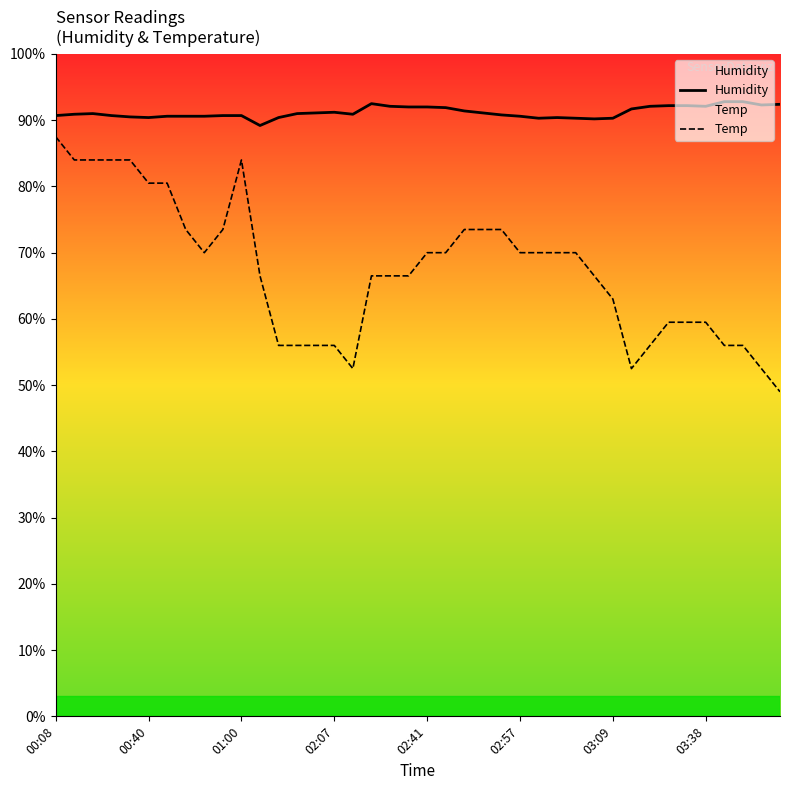

Rank the series by their average value, from highest to lowest.

Humidity, Temp